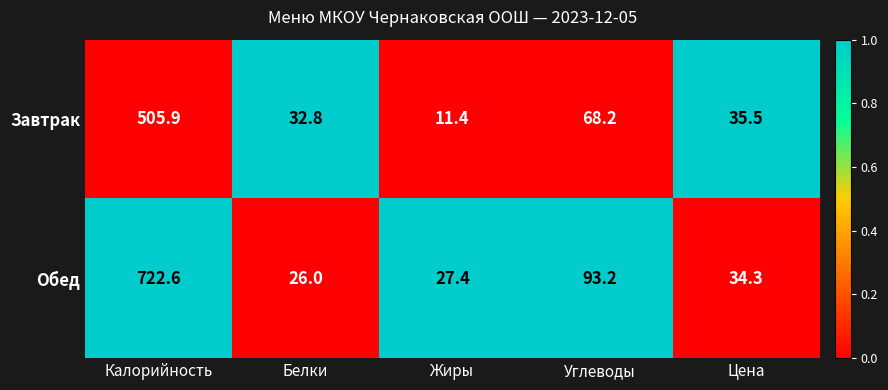

What is the difference between the highest and lowest values at Белки?

6.8